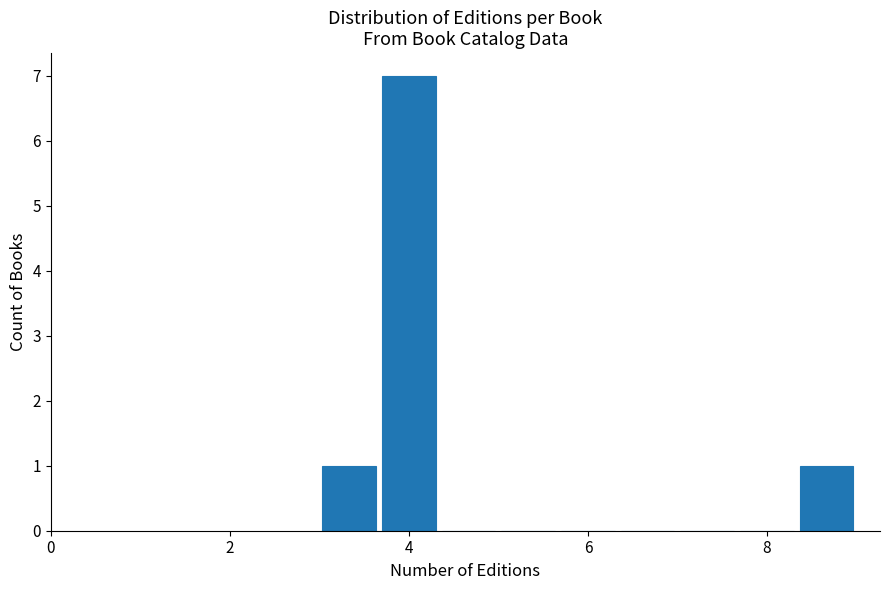

Read against the x-axis, roughly where is the centre of the tallest bar?

4.0